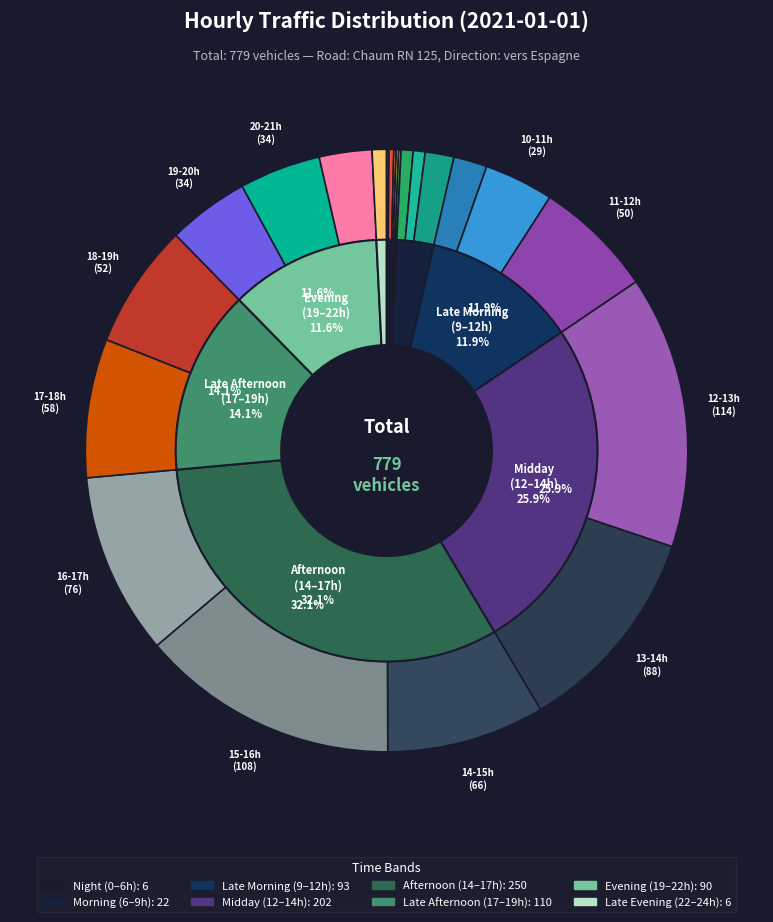

What percentage is NOT represented by 22-23h?

99.2%